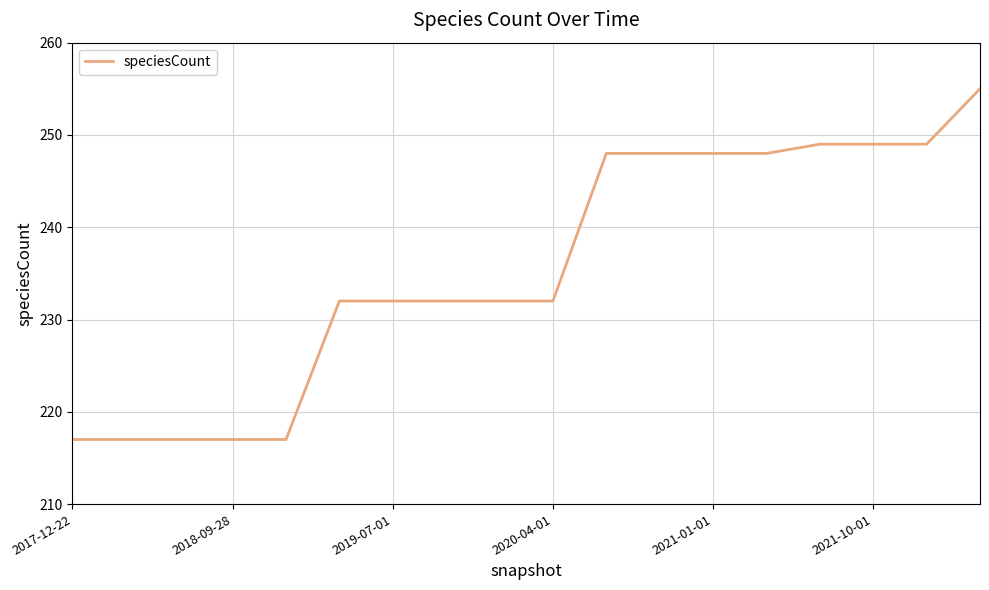

What is the difference between the maximum and minimum values?

38